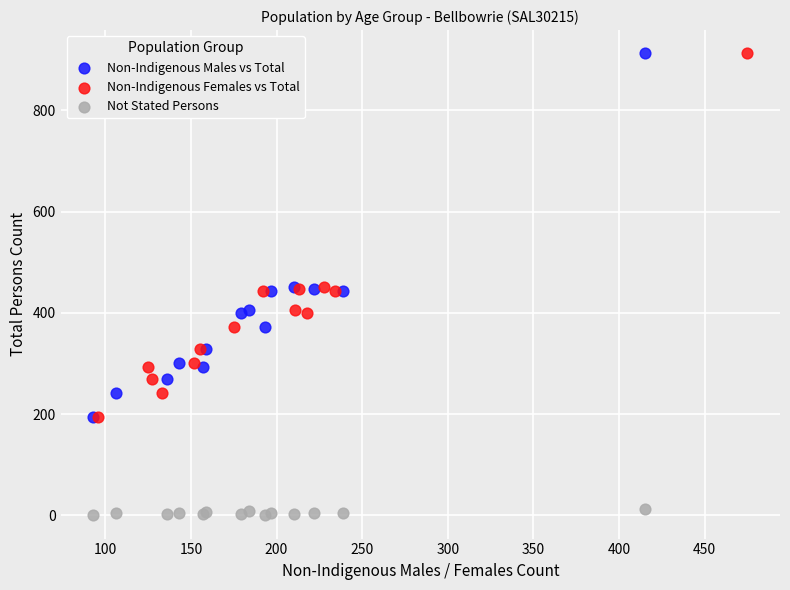

Which series contains the lowest Y value?

Not Stated Persons